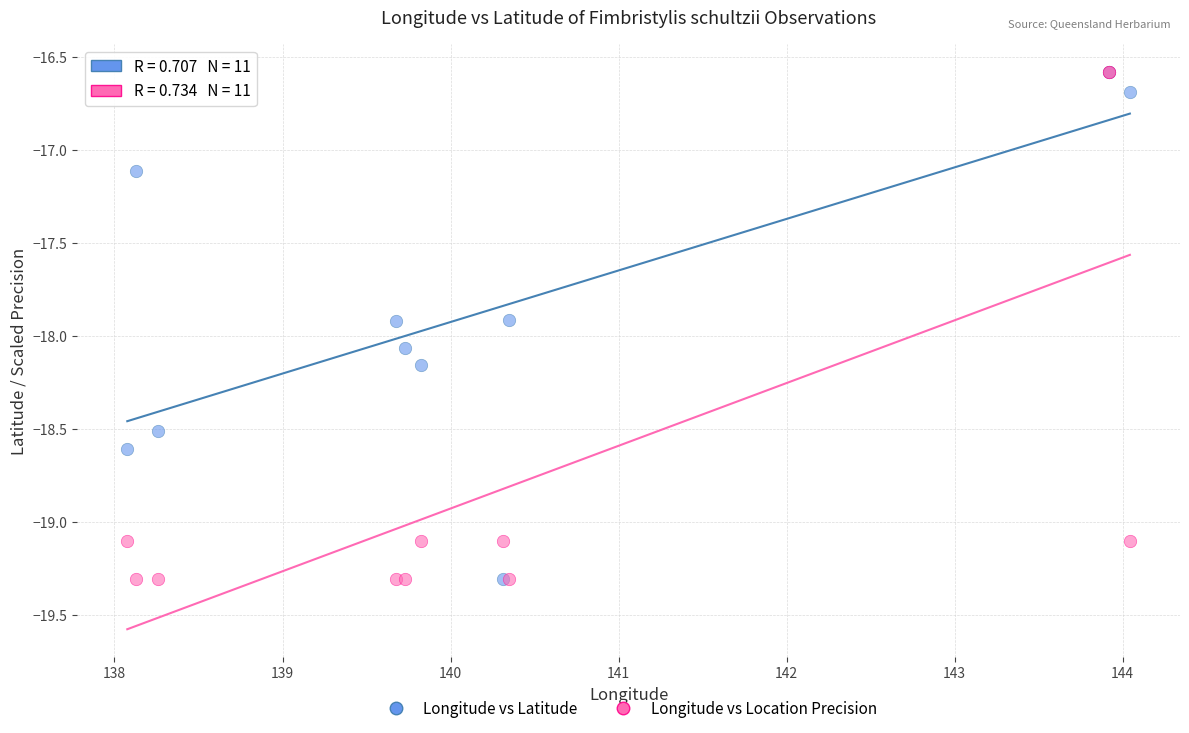

Across all series, what Y value is closest to -17?

-17.1